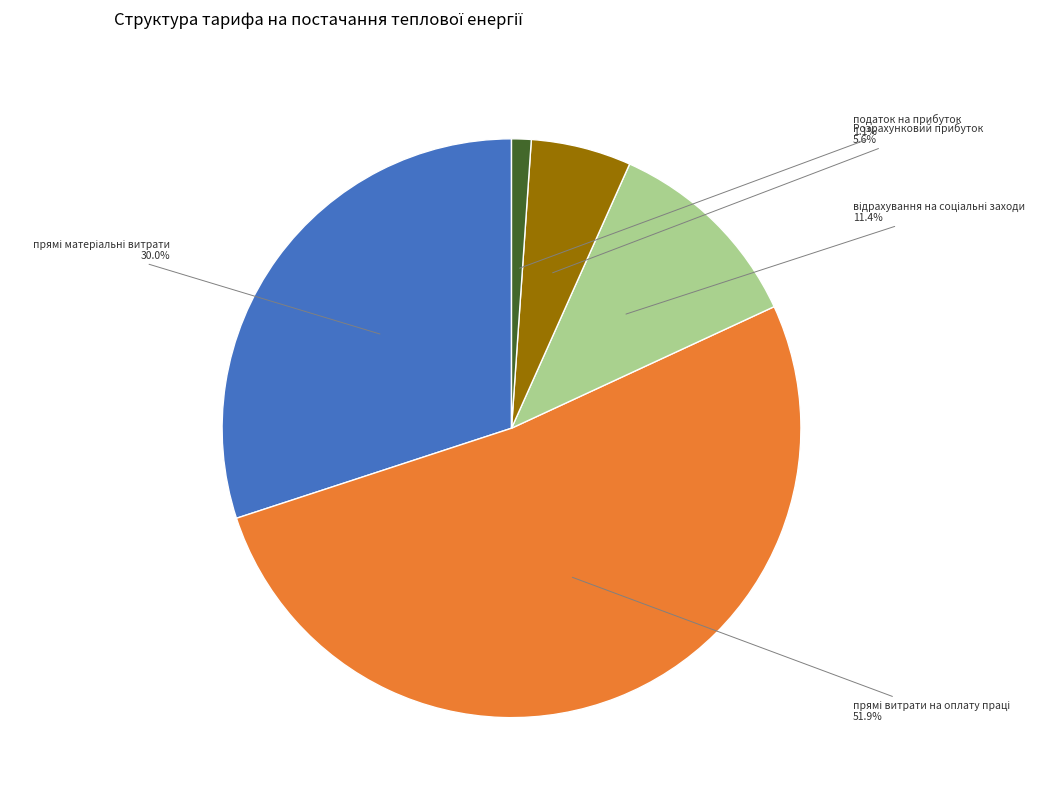

Which slice is the smallest?

податок на прибуток